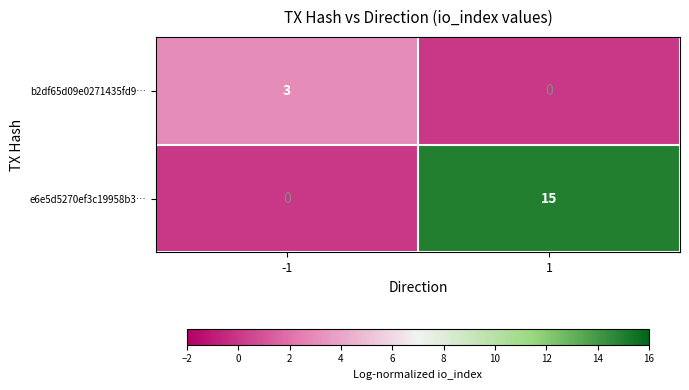

What is the difference between the highest and lowest values at -1?

3